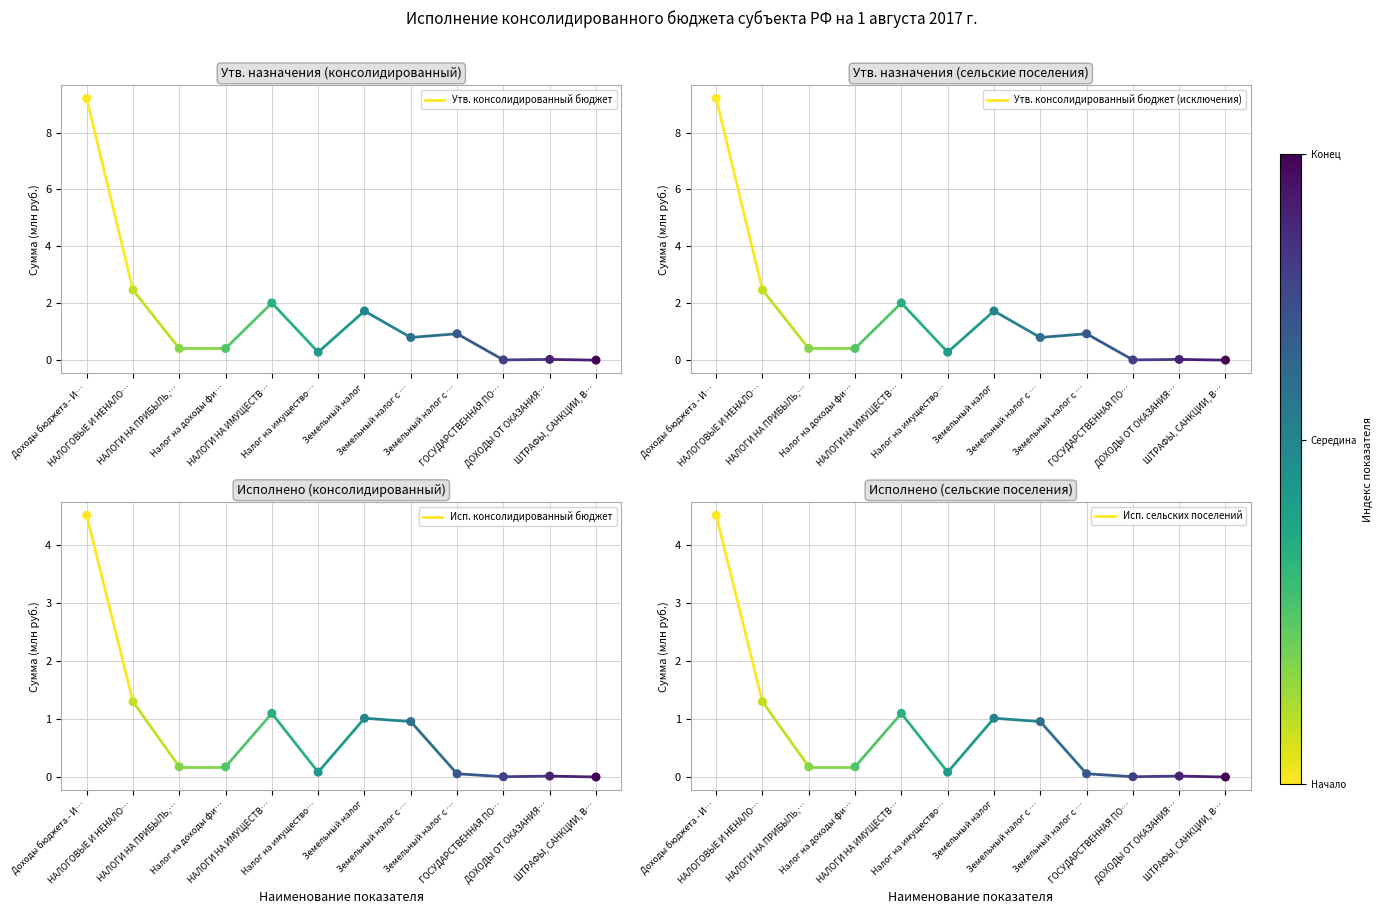

Is the value of Утв. консолидированный бюджет (исключения) at Доходы бюджета - И… greater than the value of Исп. консолидированный бюджет at Доходы бюджета - И…?

Yes